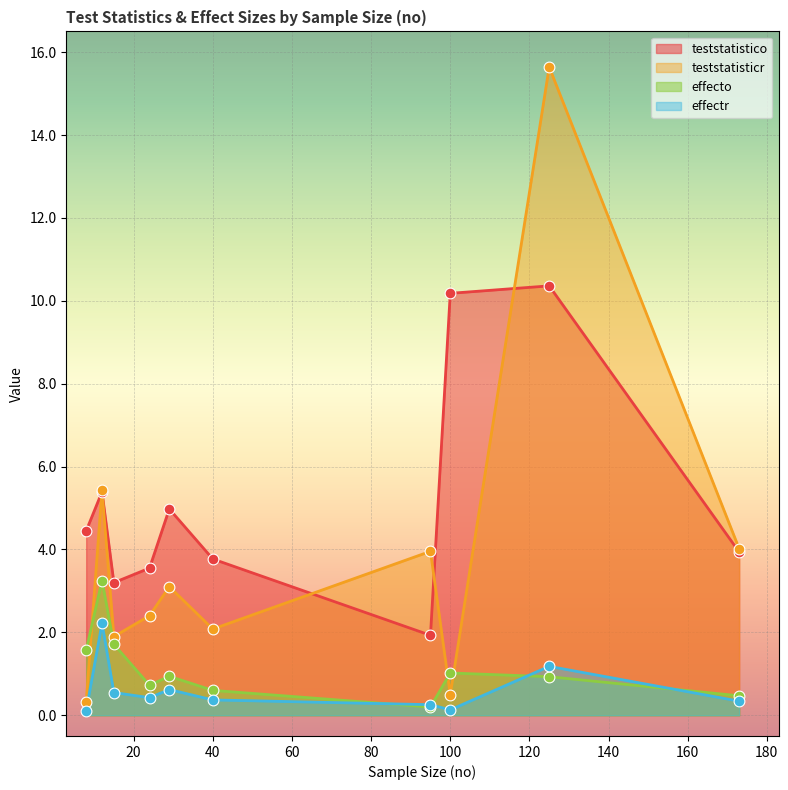

Which series has the widest spread of Y values?

teststatisticr